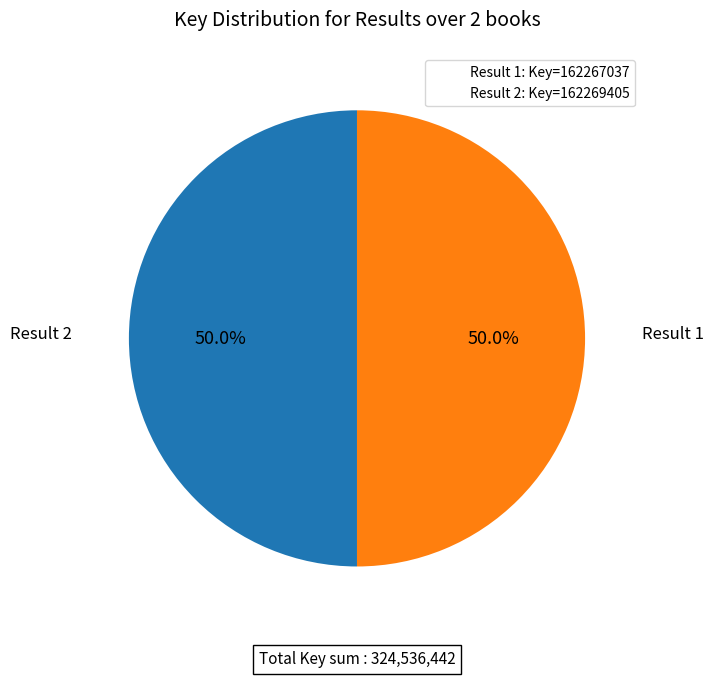

What is the ratio of the value at Result 1: Key=162267037 to the value at Result 2: Key=162269405?

1.0